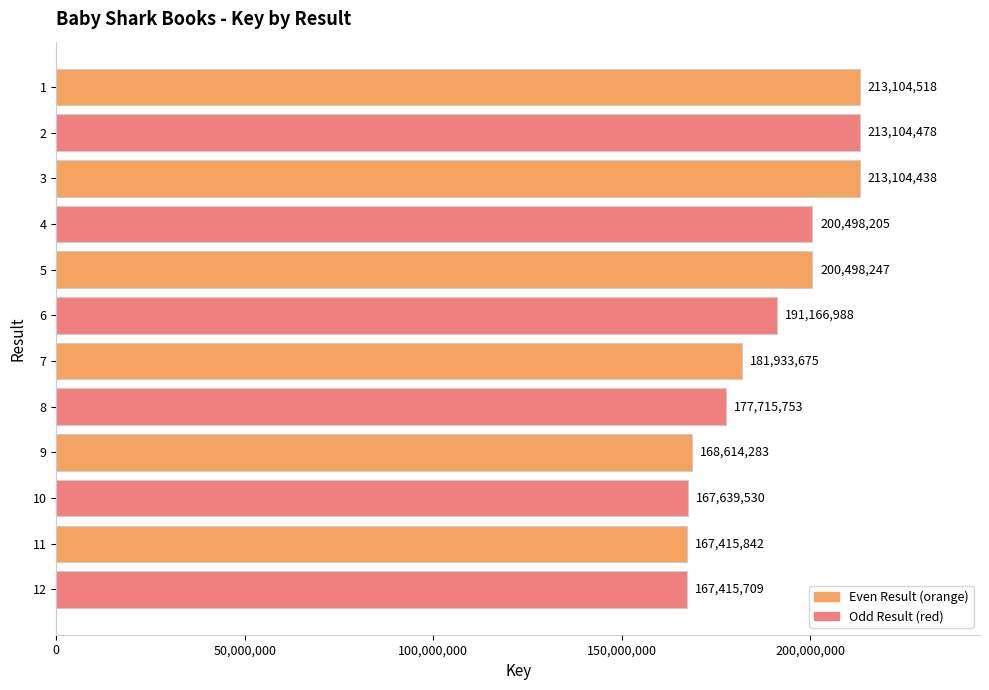

The chart shows a value of 213104518 at 1. True or false?

True